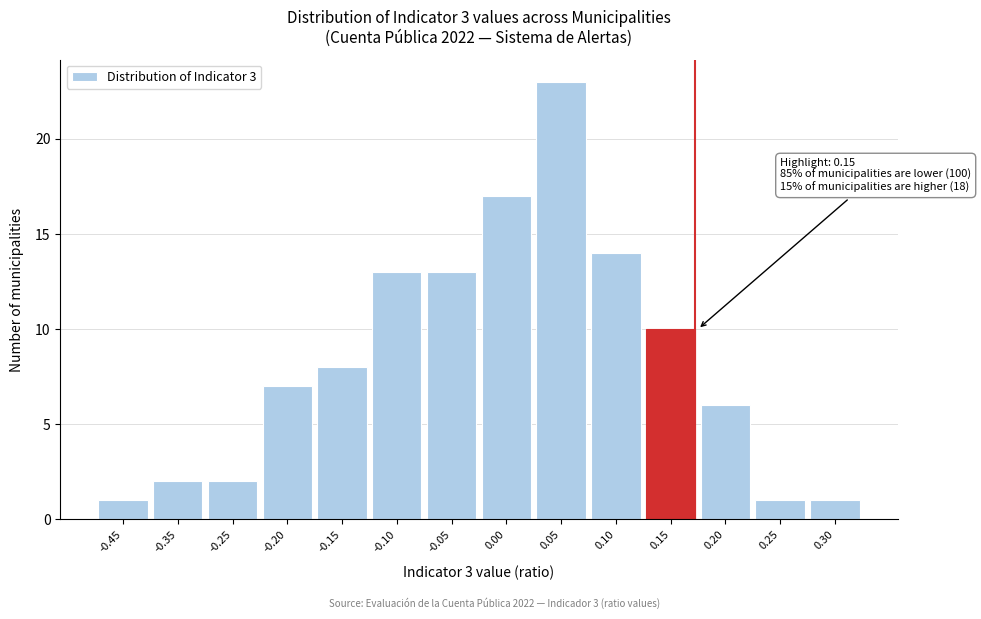

Reading left to right, what are all the values shown in this chart?

-0.45=1	-0.35=2	-0.25=2	-0.20=7	-0.15=8	-0.10=13	-0.05=13	0.00=17	0.05=23	0.10=14	0.15=10	0.20=6	0.25=1	0.30=1